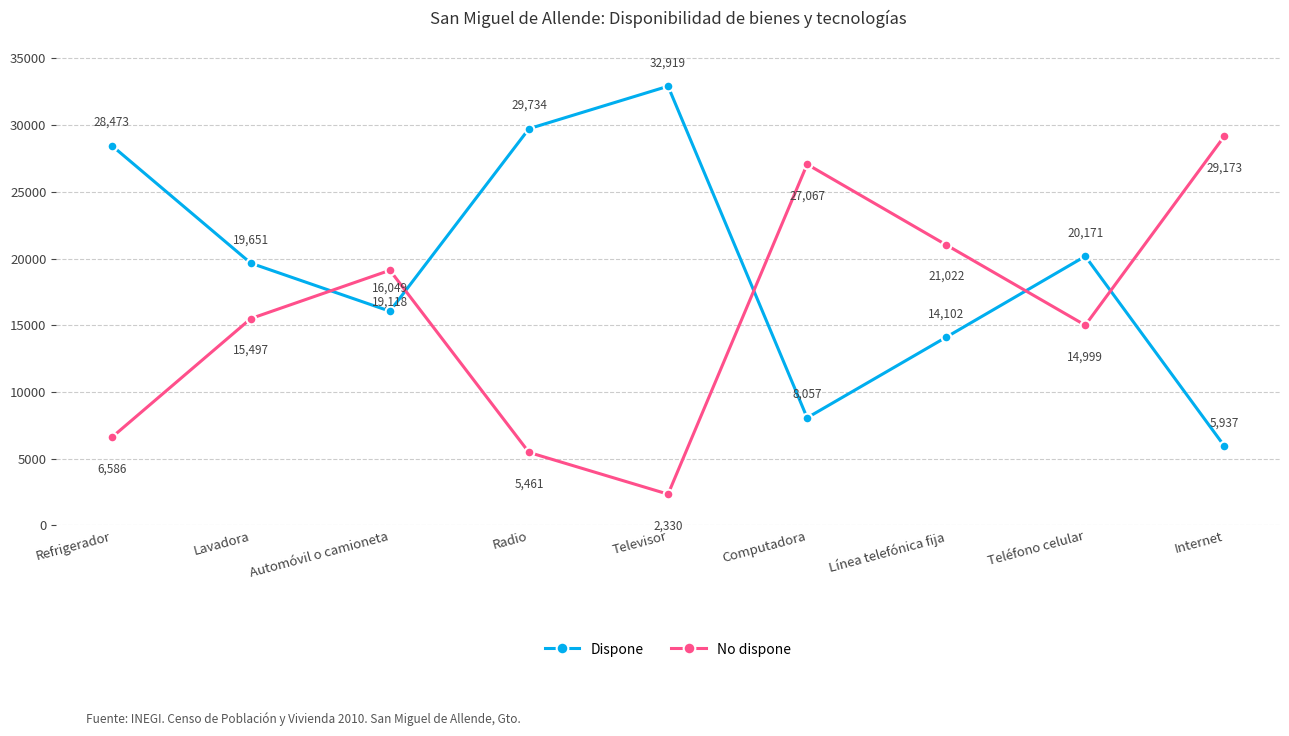

Which series has the largest total across all categories?

Dispone